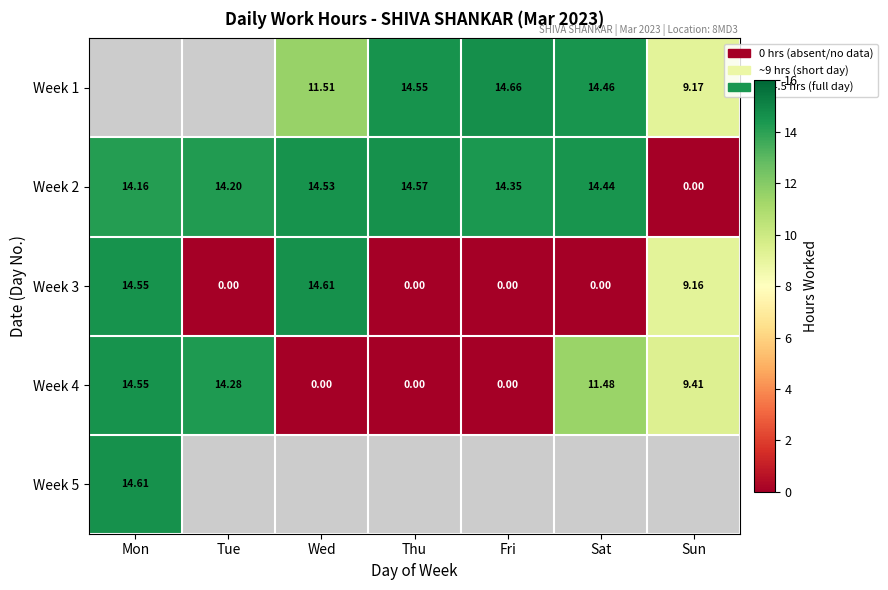

What is the approximate value of Week 3 at Wed?

14.6